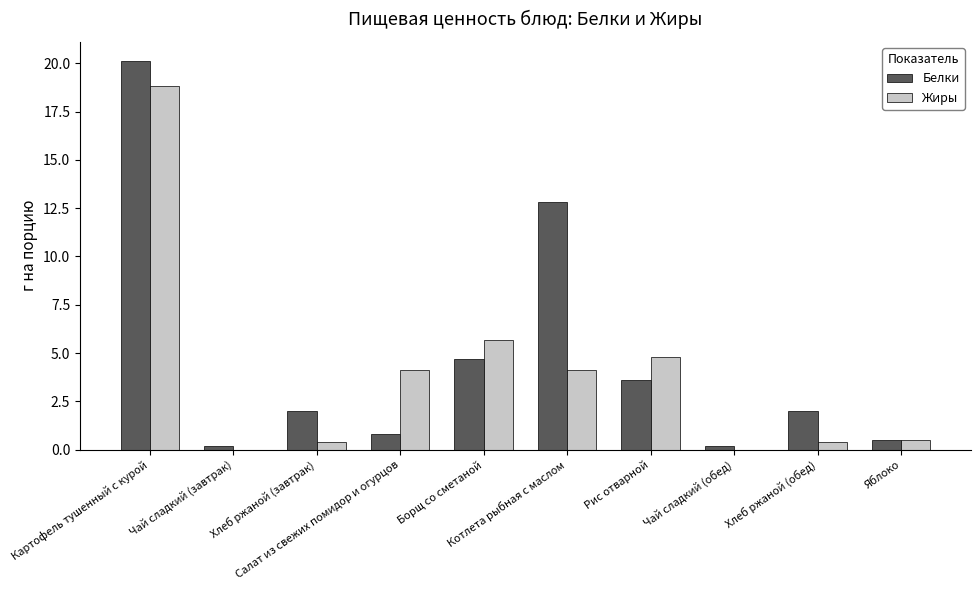

Reading right to left, extract all data points from this chart.

Белки: 0.5	2.0	0.2	3.6	12.8	4.7	0.8	2.0	0.2	20.1
Жиры: 0.5	0.4	0.0	4.8	4.1	5.7	4.1	0.4	0.0	18.8